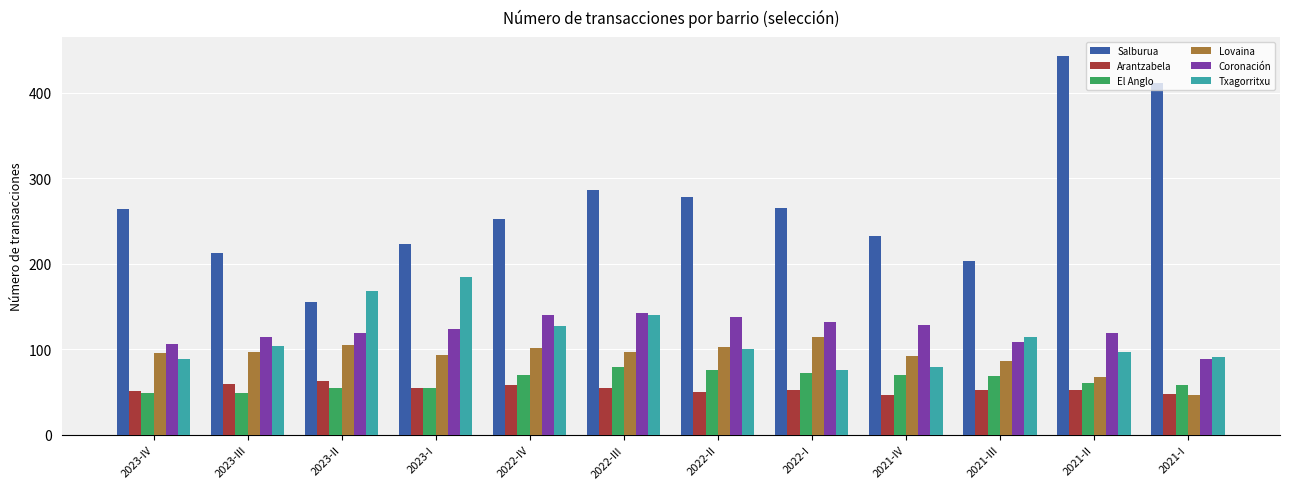

What is the sum of all Lovaina values?

1101